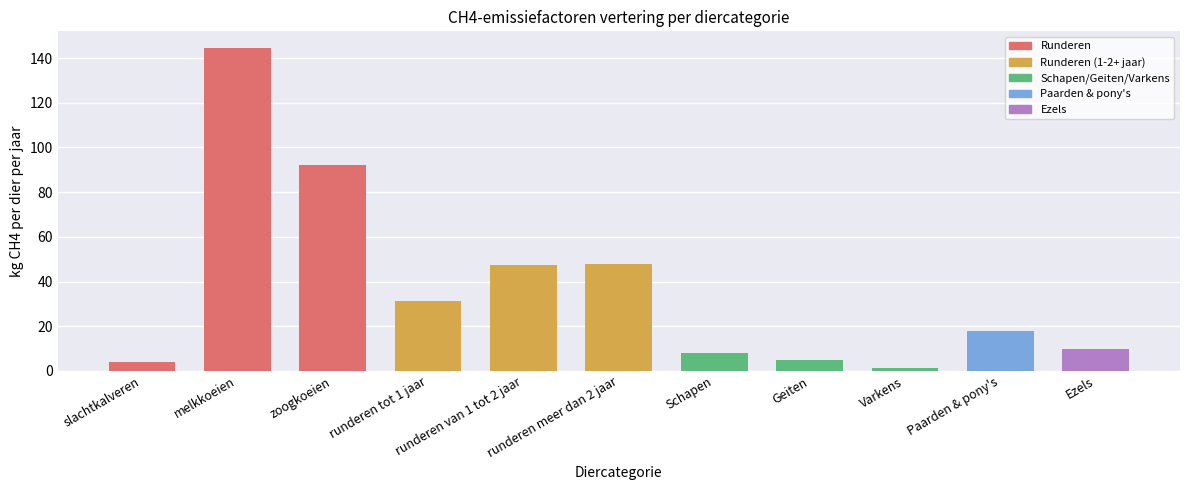

What position from the right is zoogkoeien?

9